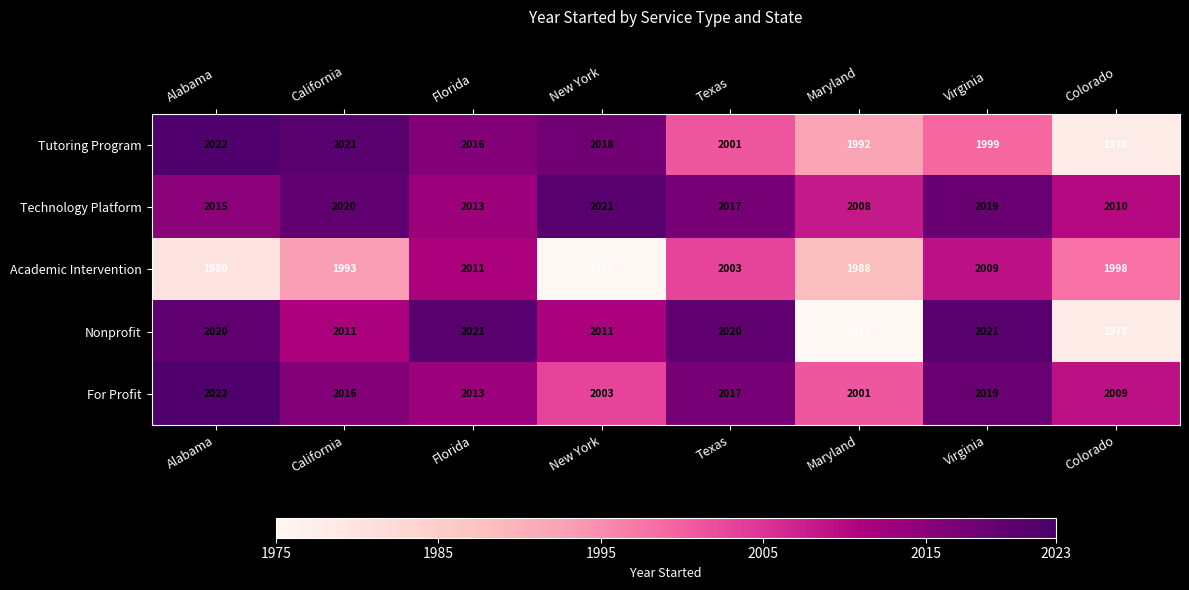

What is the smallest value displayed?

1975